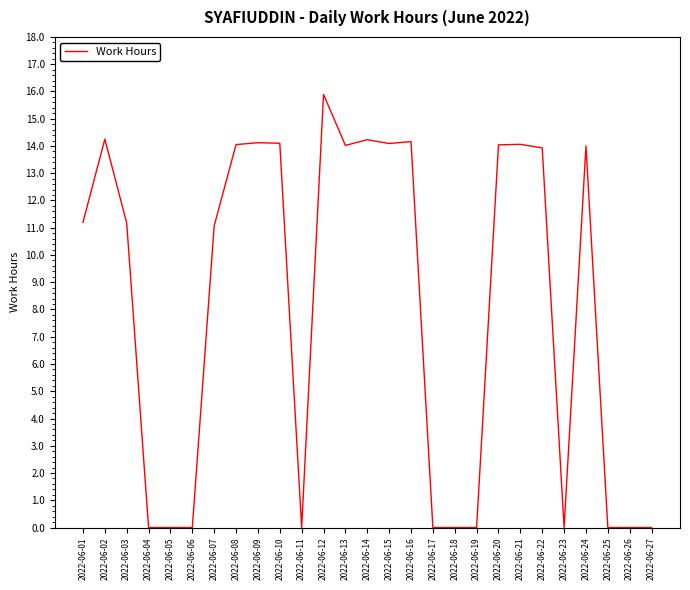

What is the sum of the values at 2022-06-07 and 2022-06-23?

11.1